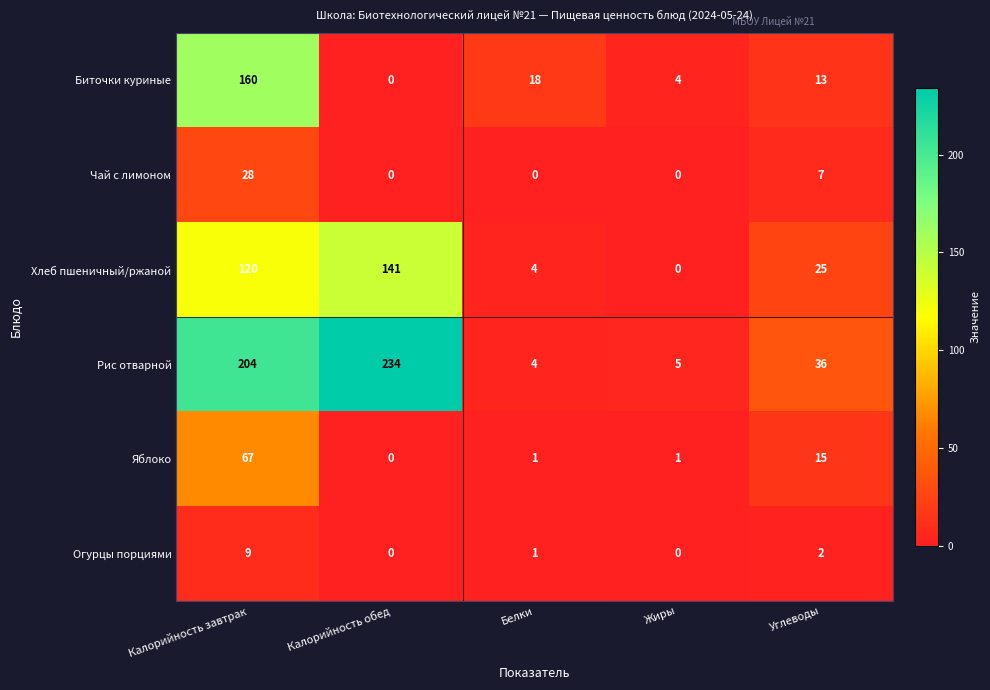

What is the difference between the second highest and second lowest values in the Хлеб пшеничный/ржаной series?

116